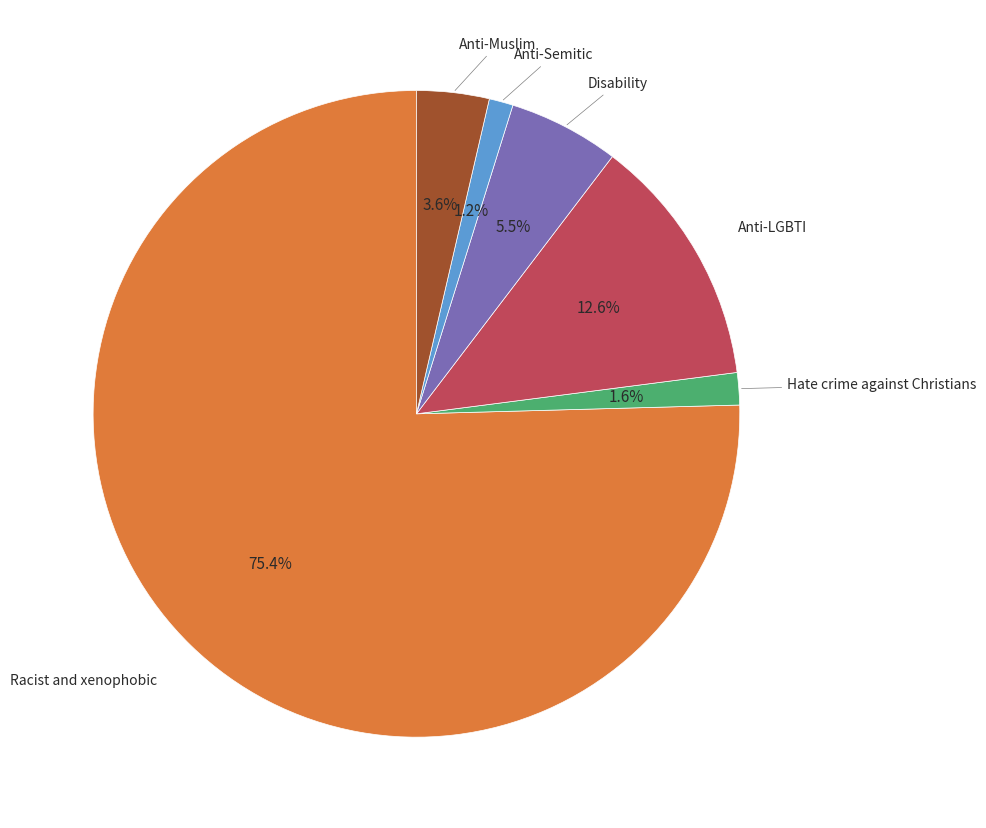

Is there a majority slice in this chart?

Yes